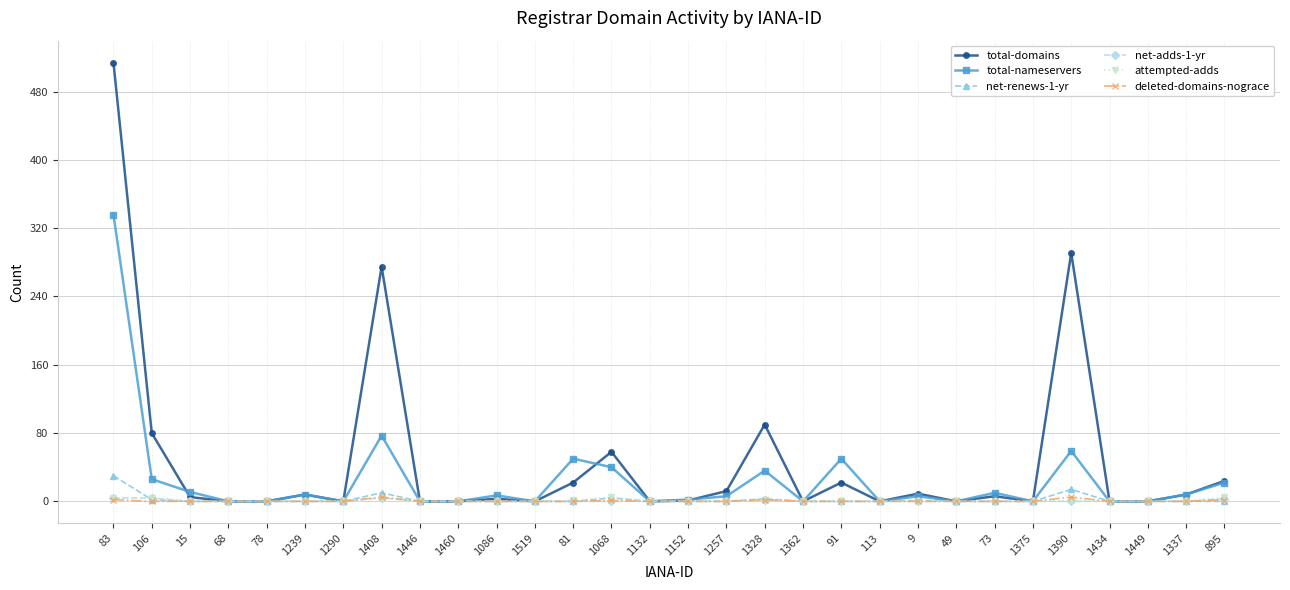

Is it true that net-renews-1-yr equals 0 at 1449?

True